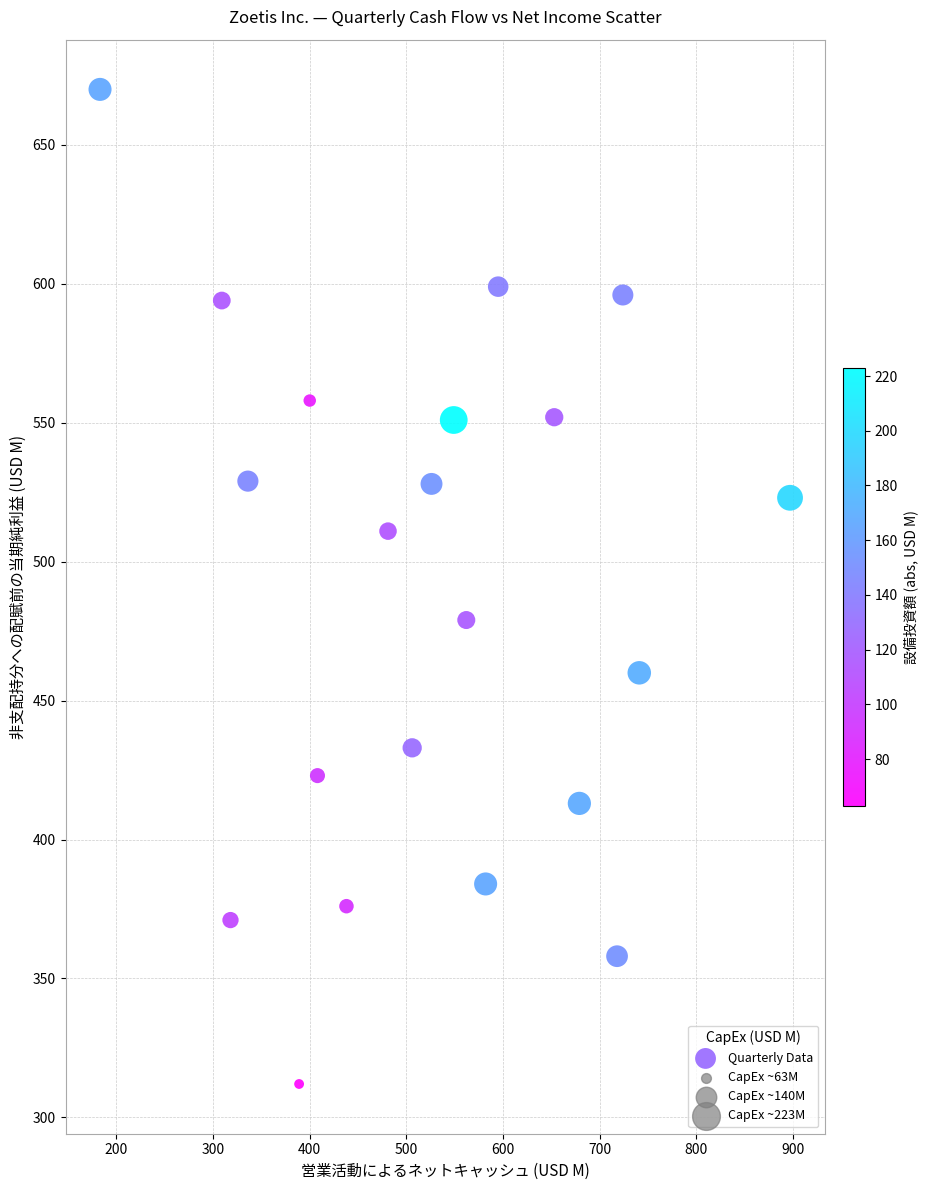

What is the range of X values (max minus min)?

714